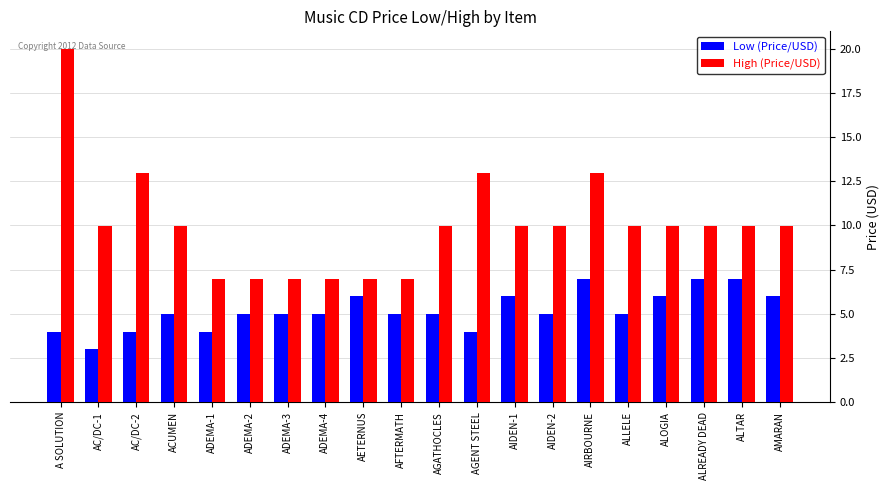

What is the sum of all Low (Price/USD) values?

103.6